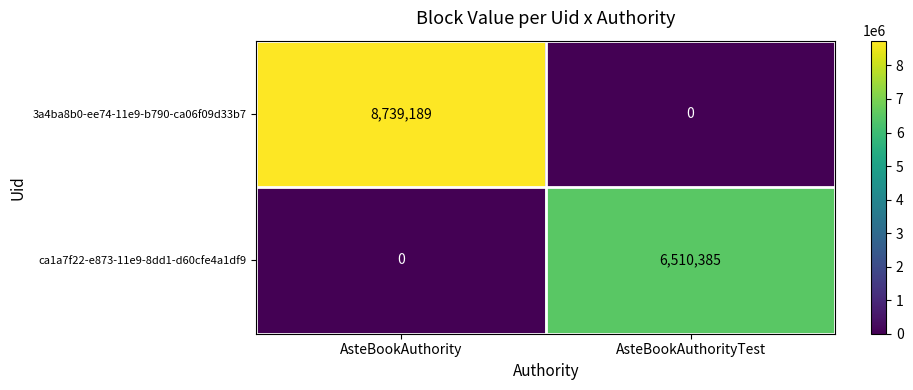

Which series has the largest range (max minus min)?

3a4ba8b0-ee74-11e9-b790-ca06f09d33b7